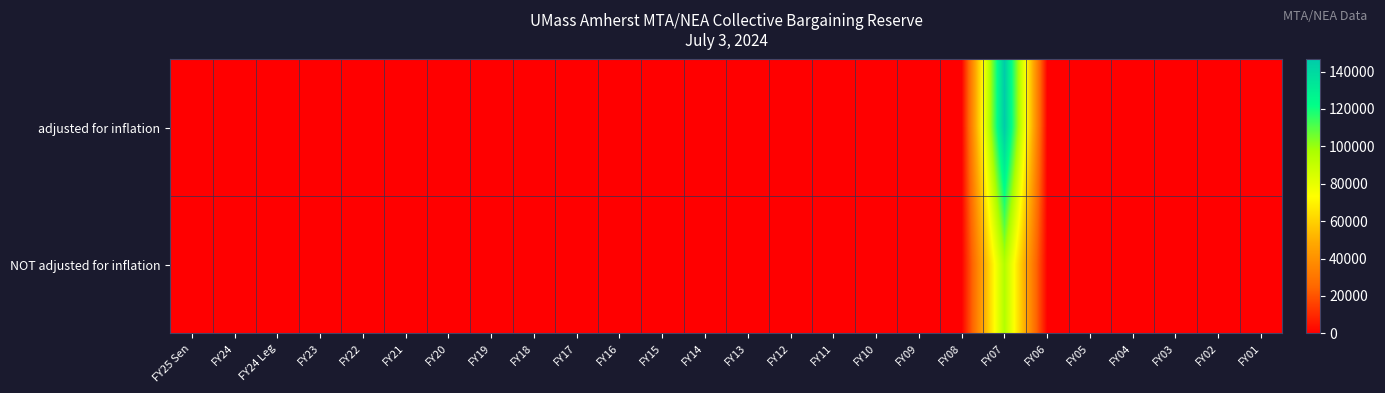

At how many categories does at least one series exceed 70914?

1